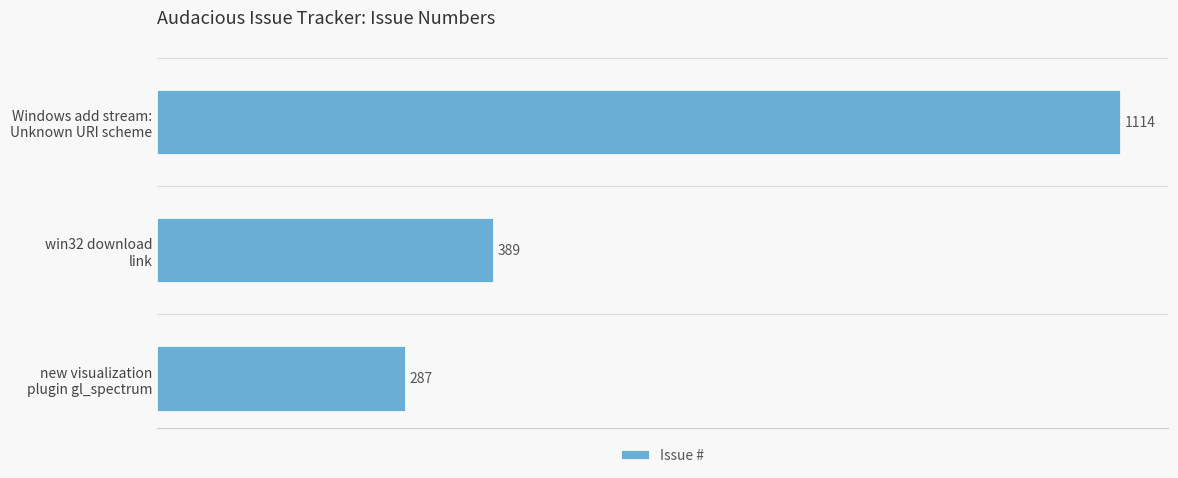

What is the minimum value shown in the chart?

287